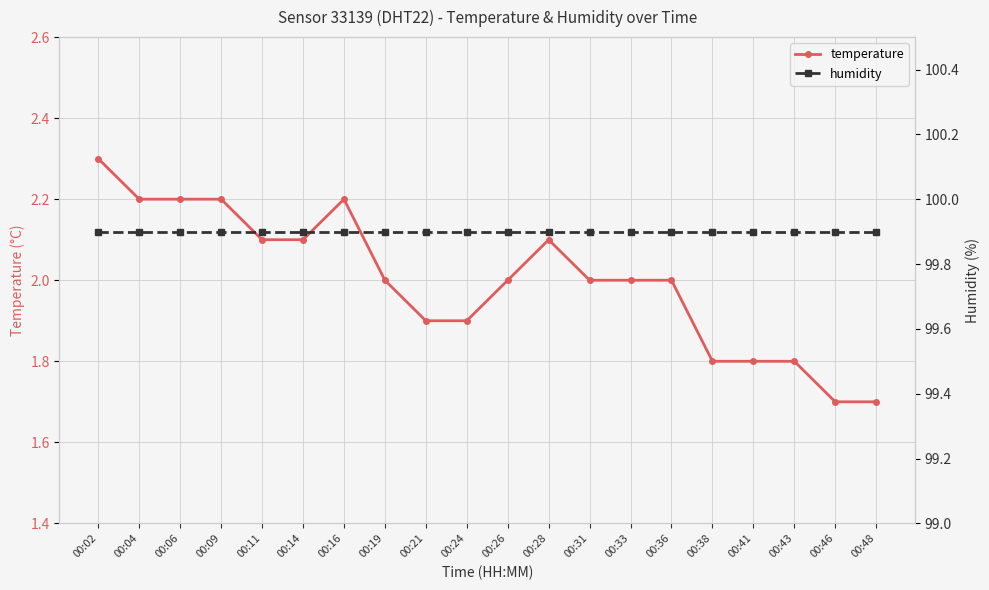

List the series in order of their peak value, highest first.

humidity, temperature